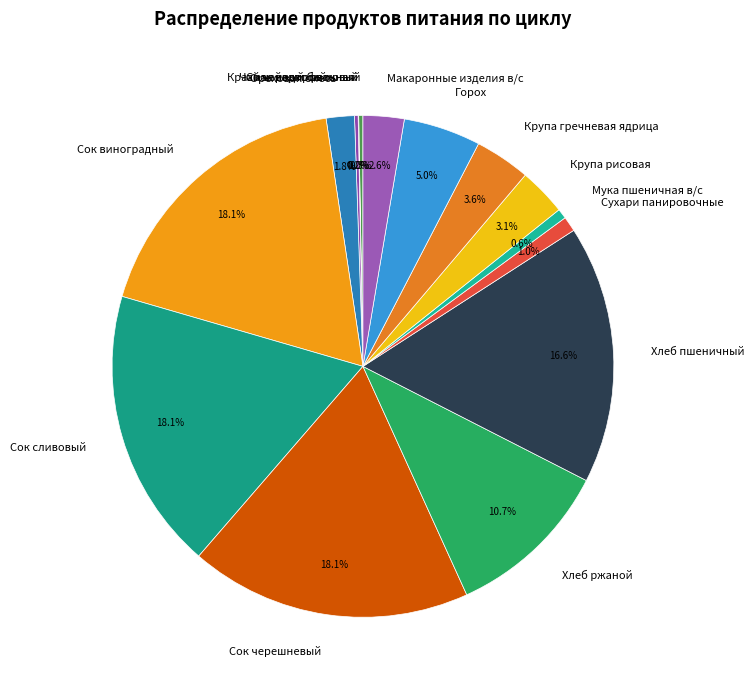

Does Сок черешневый represent more than half of the total?

No